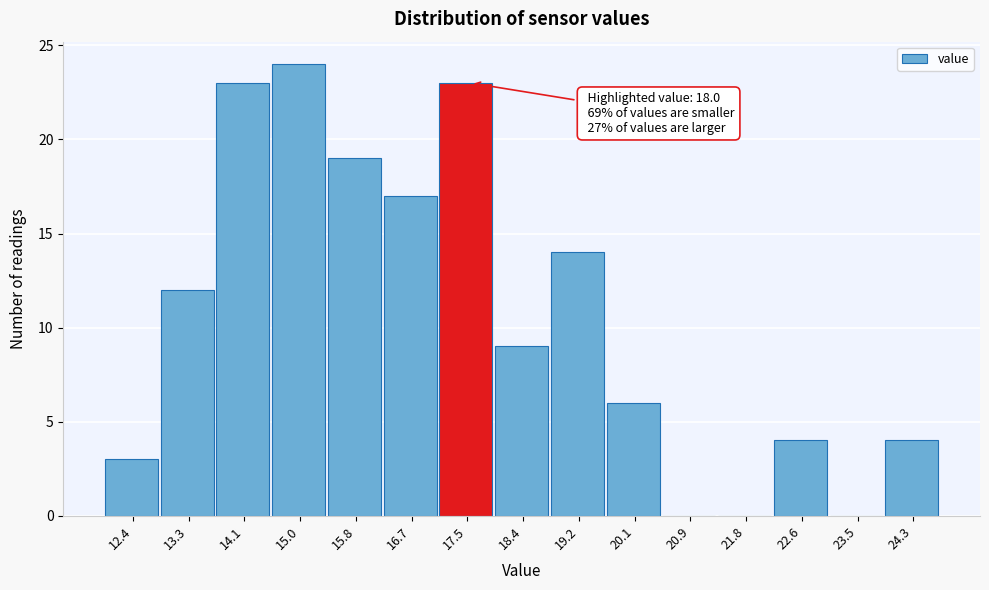

Reading left to right, list all the values displayed in this chart.

12.4=3	13.3=12	14.1=23	15.0=24	15.8=19	16.7=17	17.5=23	18.4=9	19.2=14	20.1=6	20.9=0	21.8=0	22.6=4	23.5=0	24.3=4